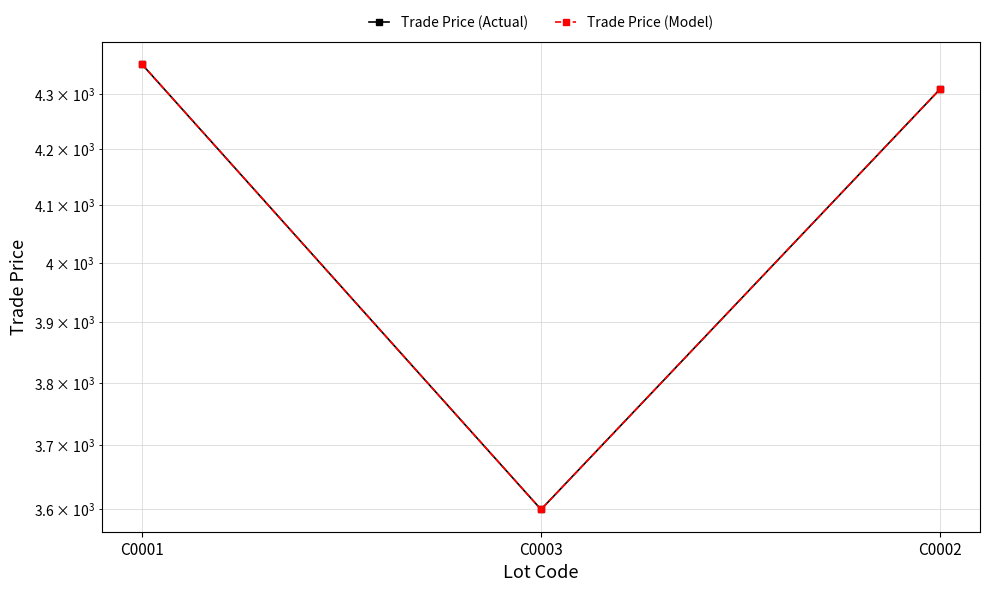

At which category is the sum across all series the highest?

C0001